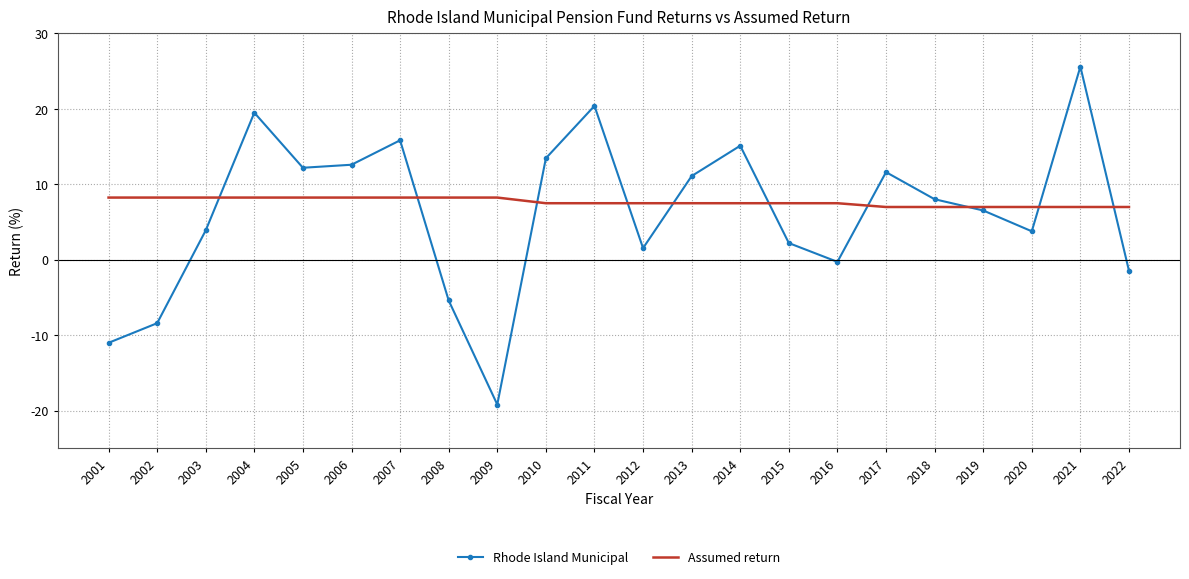

Read the Rhode Island Municipal value at 2007.

15.8